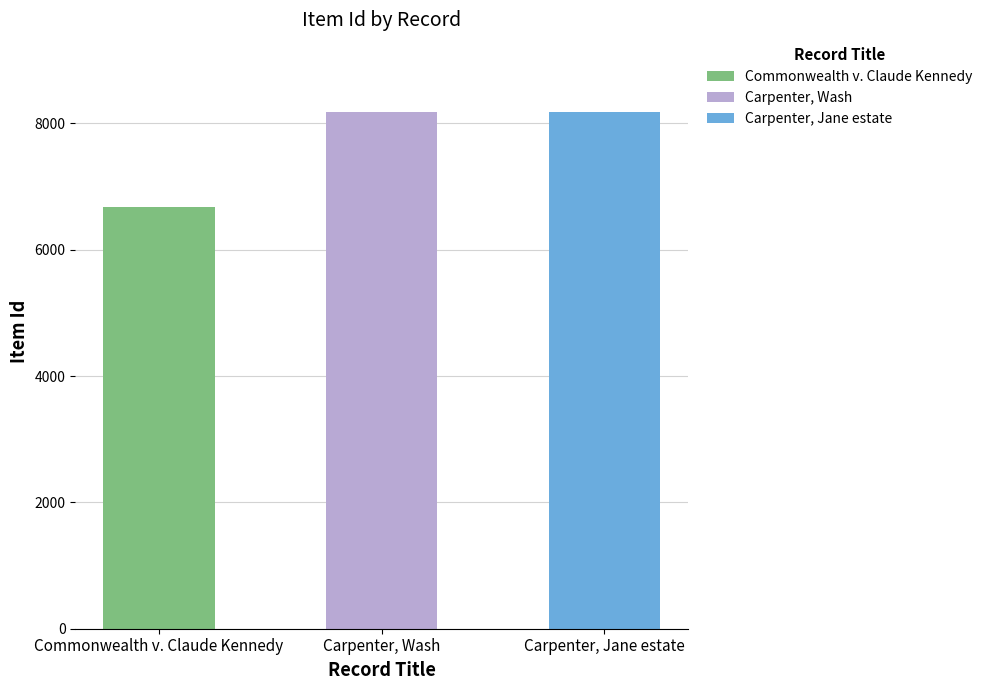

Is it true that the value at Carpenter, Wash is 14222?

False